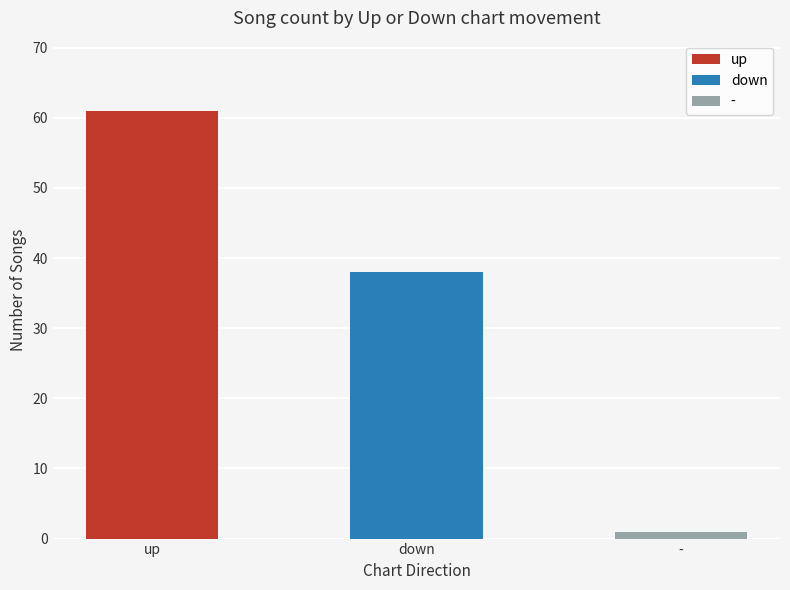

What is the label of the 3rd bar from the right?

up